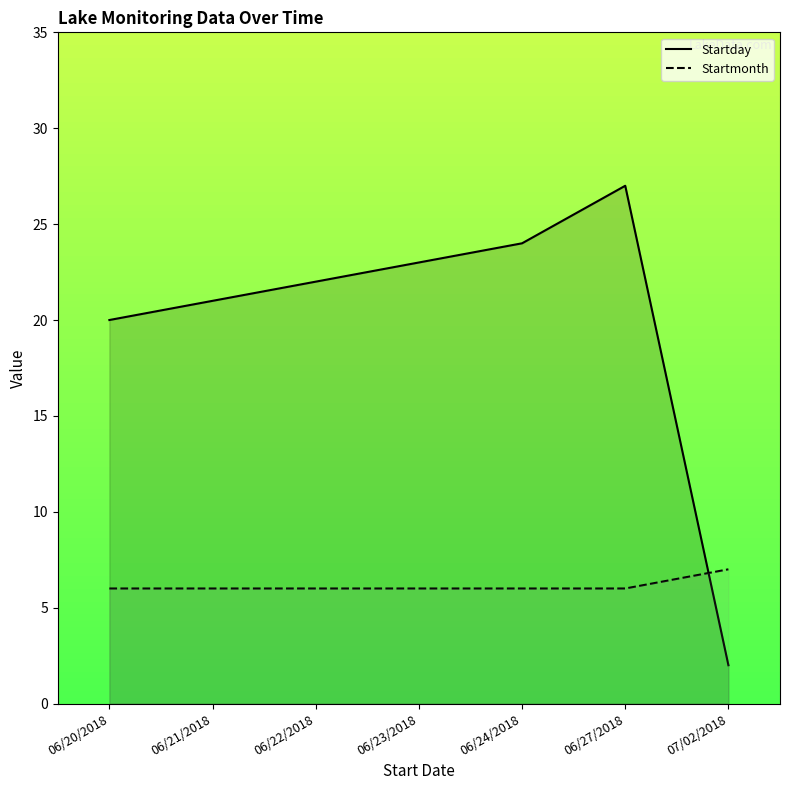

What is the label of the 6th point from the left?

06/27/2018